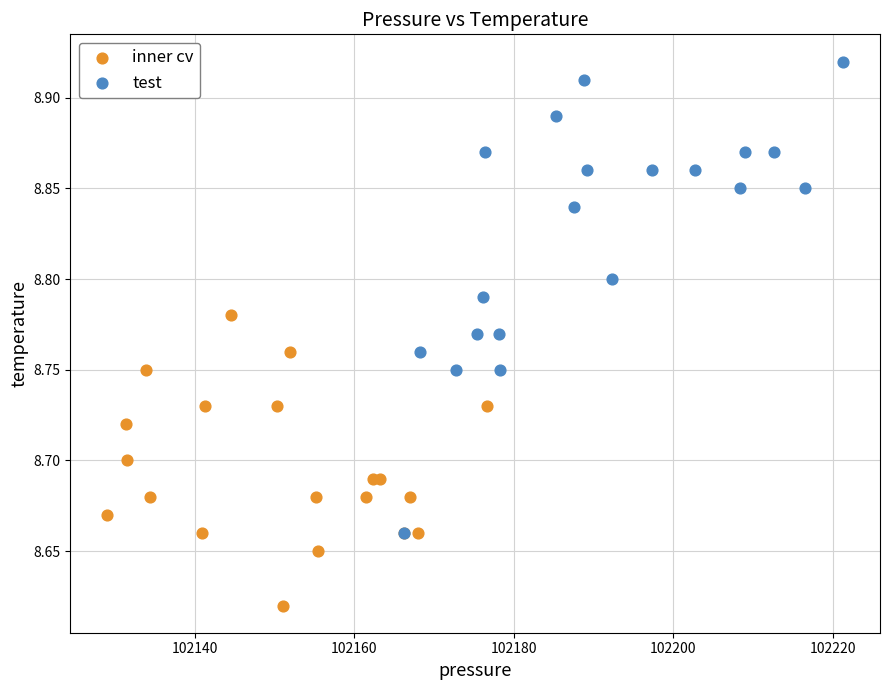

Which series has the widest spread of Y values?

test